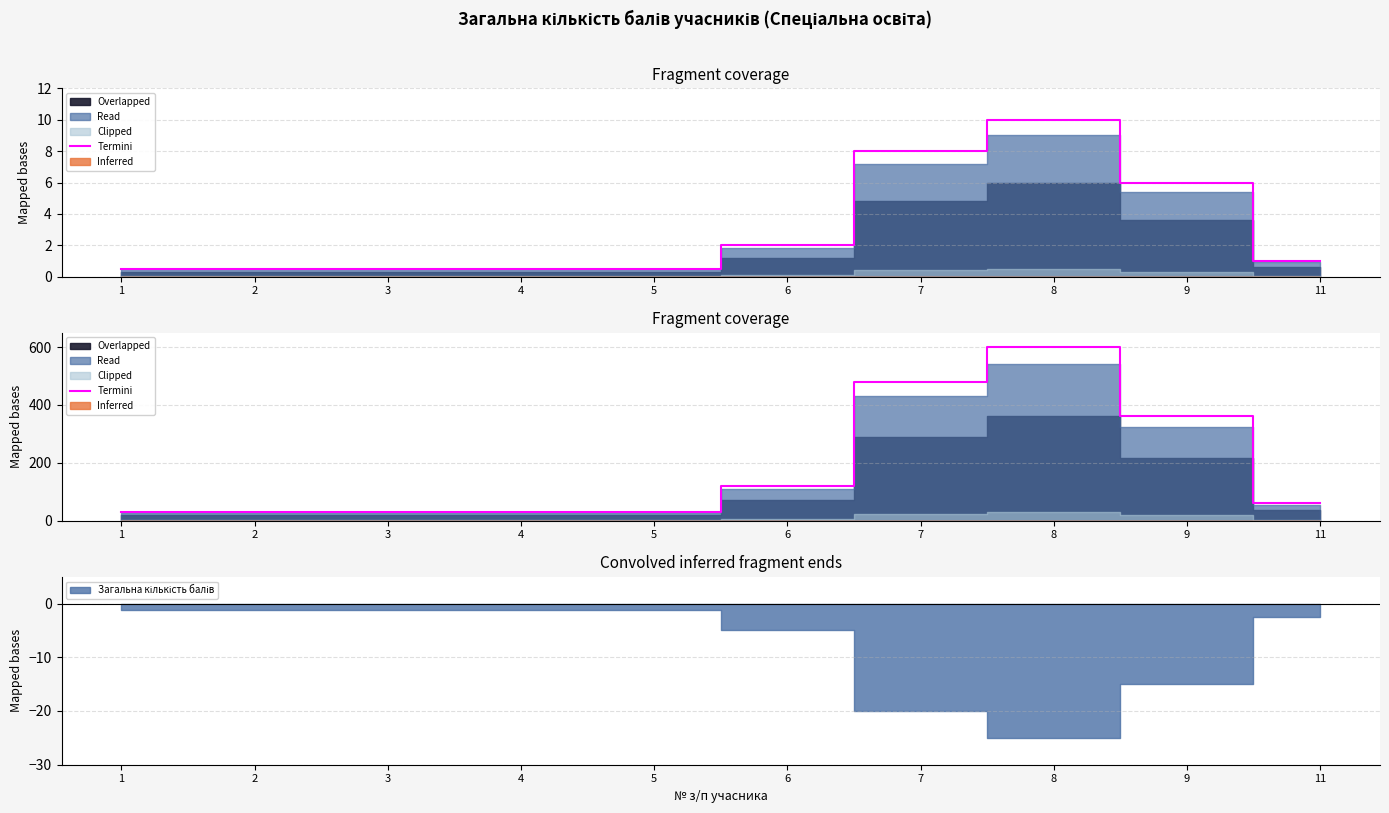

What is the change in value from 7 to 11?

-420